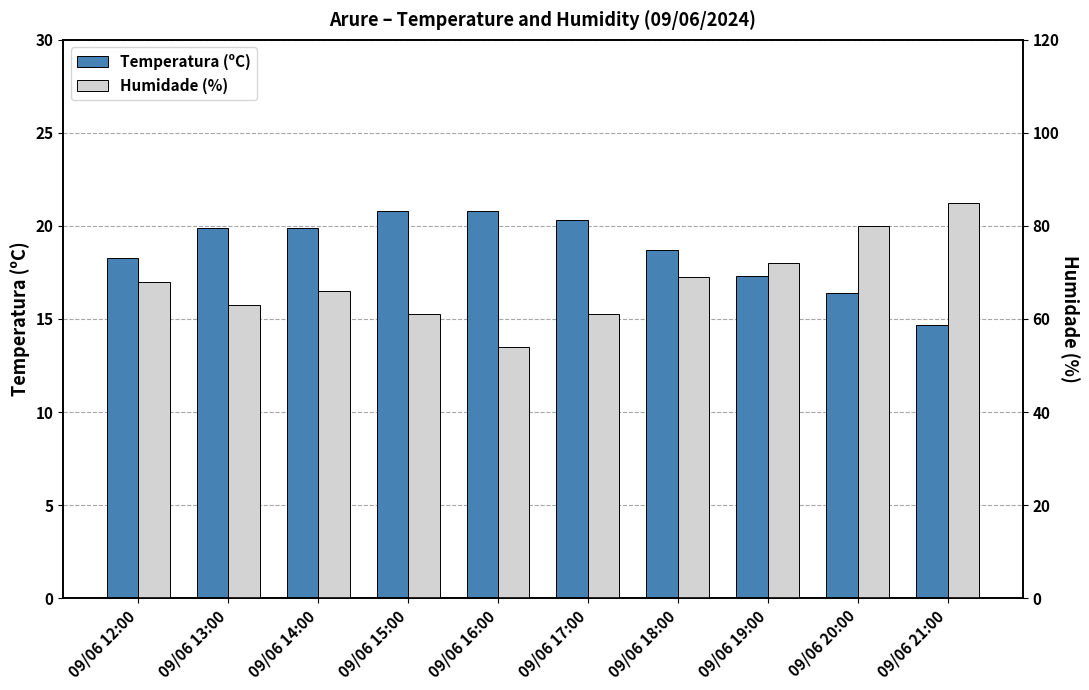

Is the value of Humidade (%) at 09/06 16:00 greater than the value of Temperatura (ºC) at 09/06 13:00?

Yes